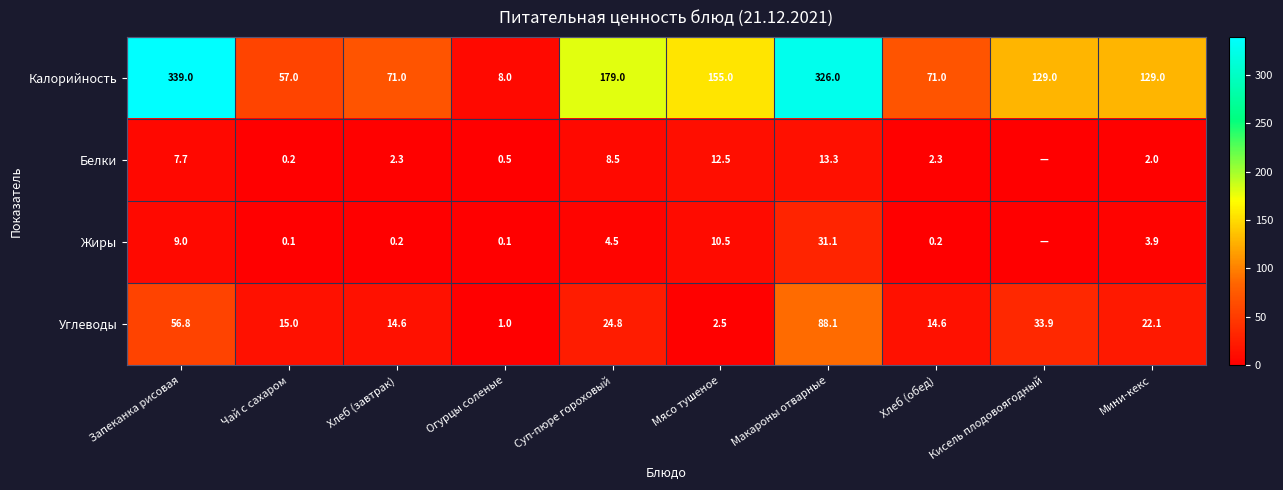

What is the sum of the Калорийность values at Суп-пюре гороховый and Чай с сахаром?

236.0